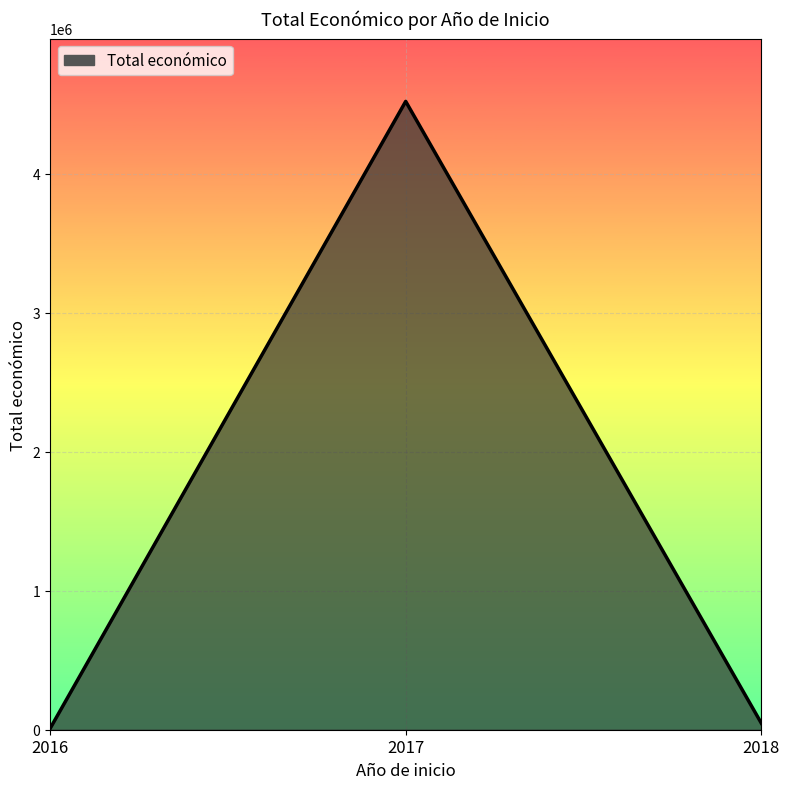

The value at 2017 is 2029266. True or false?

False